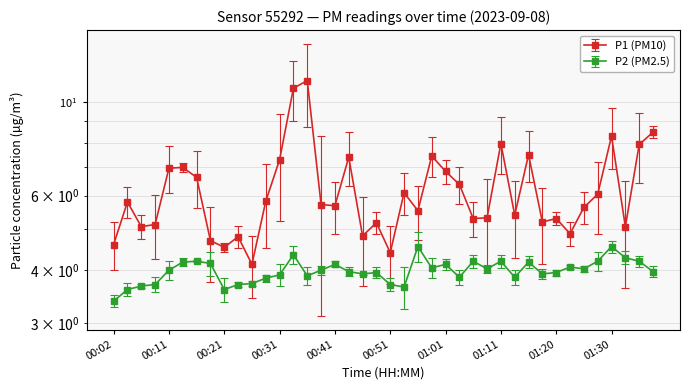

Read the P1 value at 01:35.

7.9